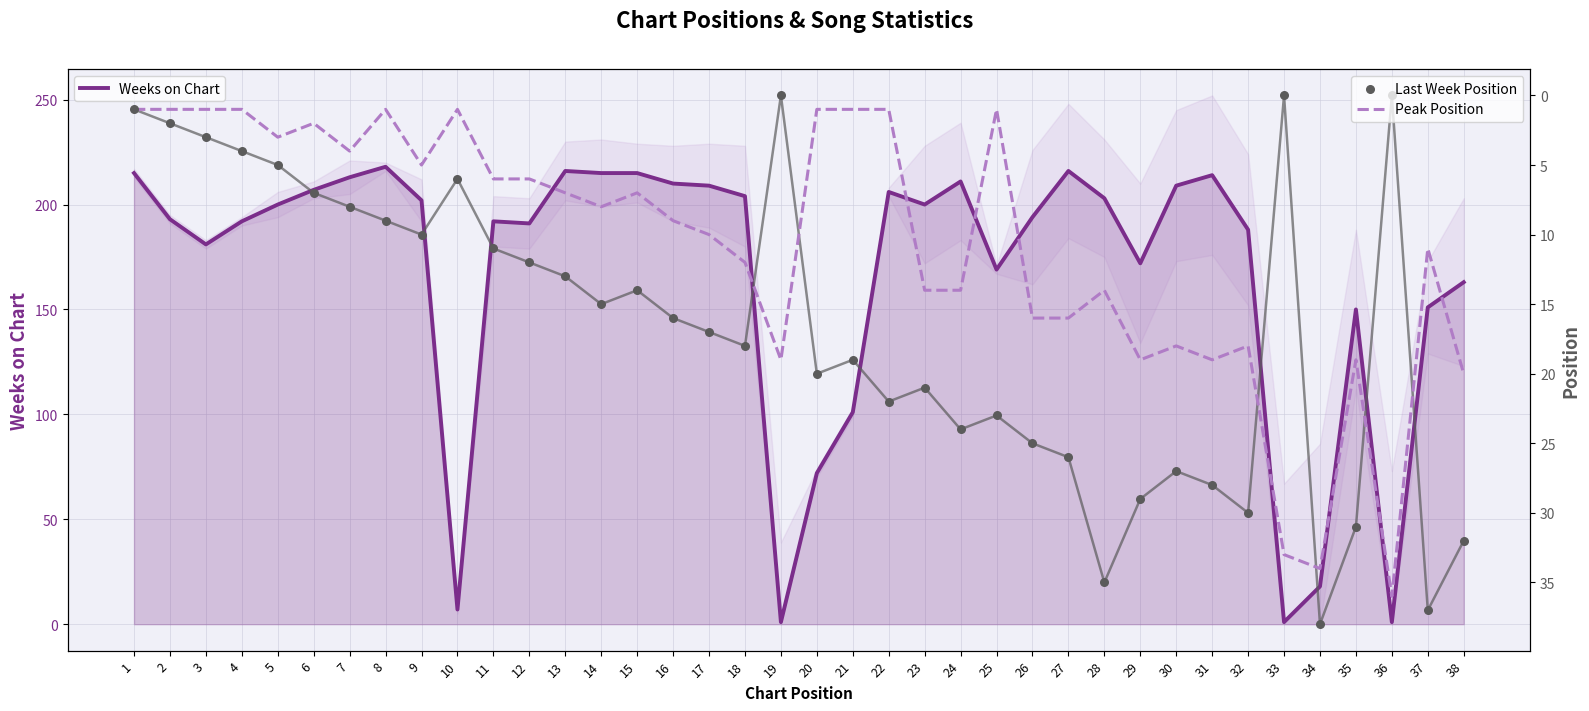

Which series has the largest total across all categories?

Weeks on Chart